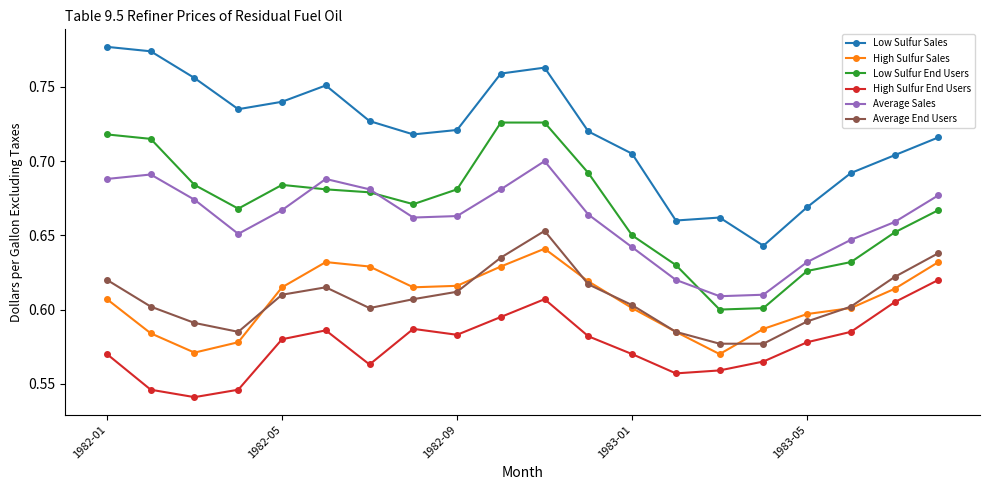

What is the sum of all Average End Users values?

12.1